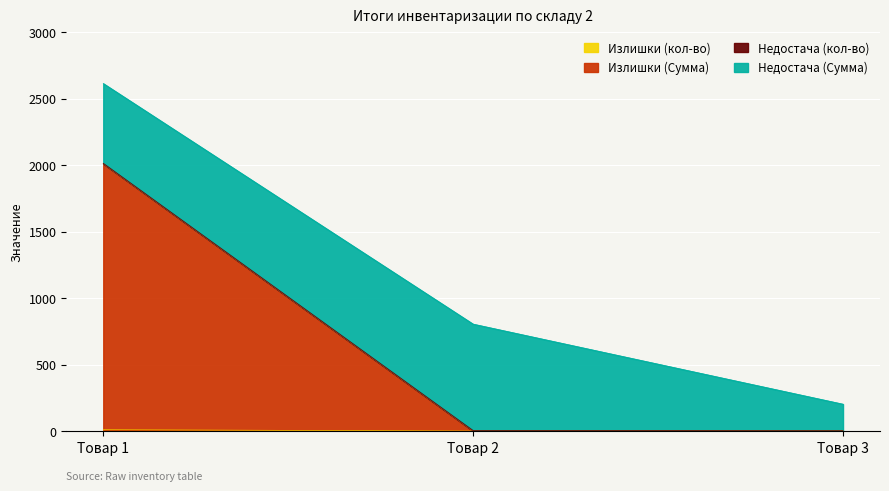

At which category is the sum across all series the highest?

Товар 1